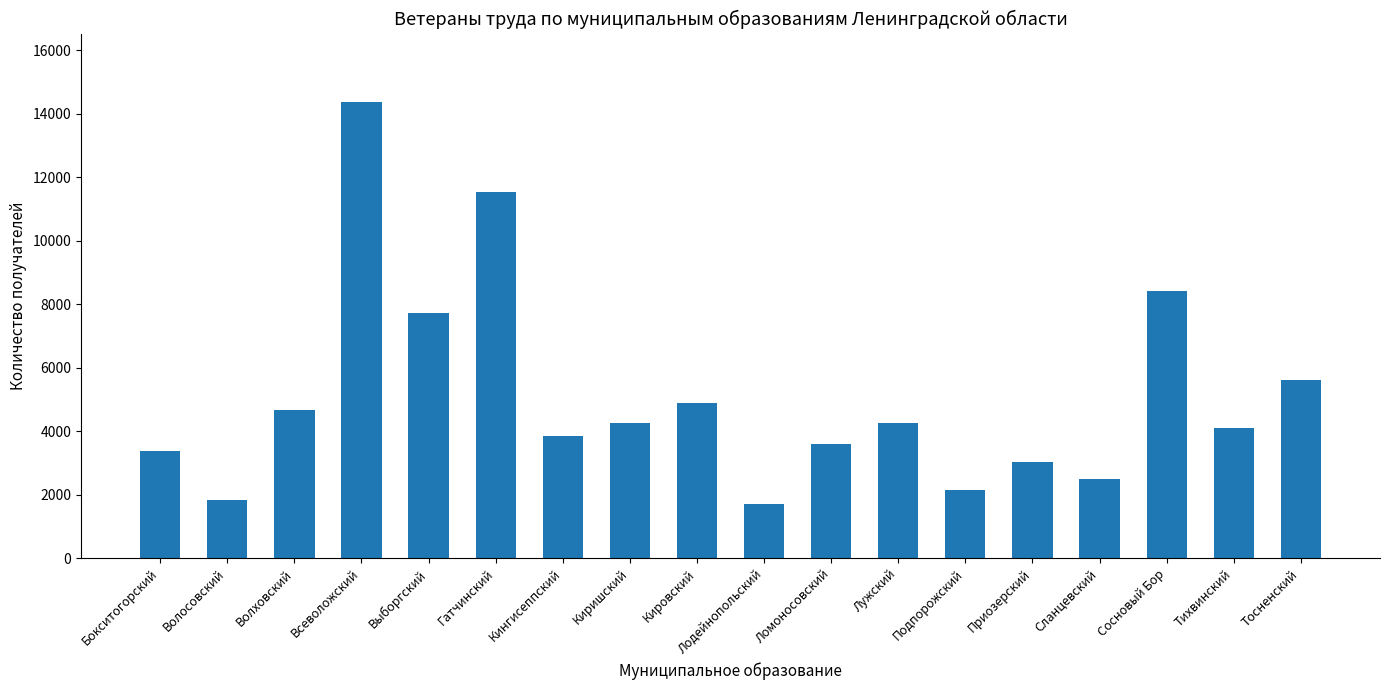

At which label is the value closest to 8035?

Выборгский